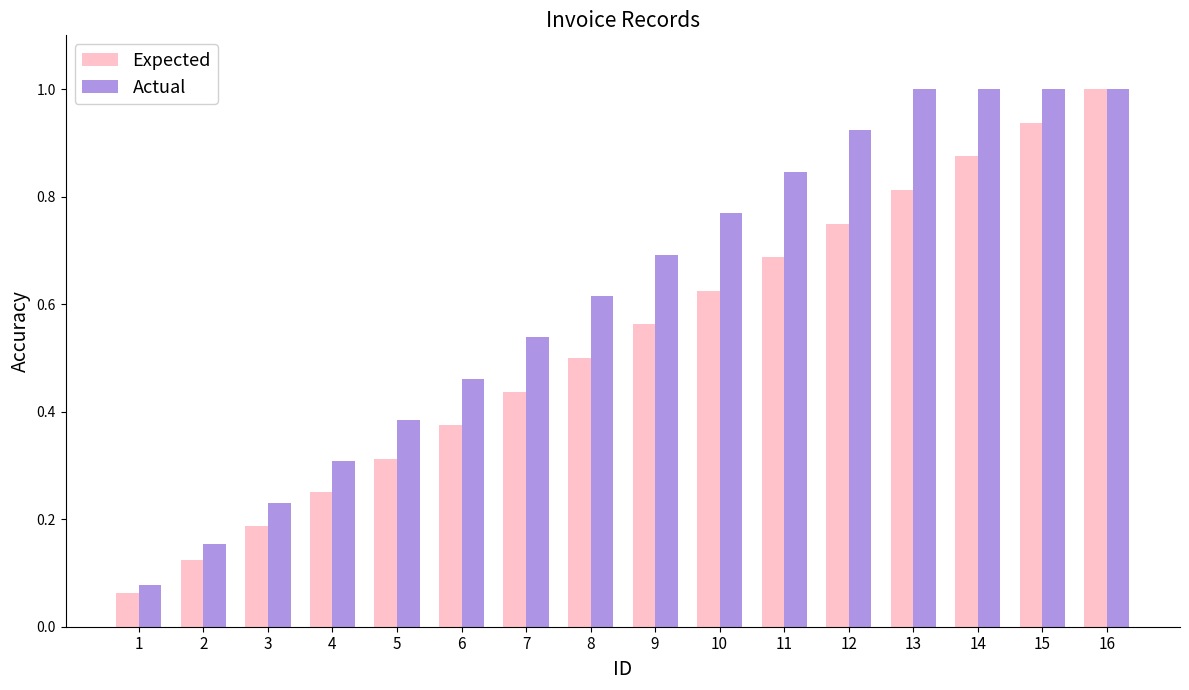

What is the sum of the Expected values at 13 and 12?

1.6